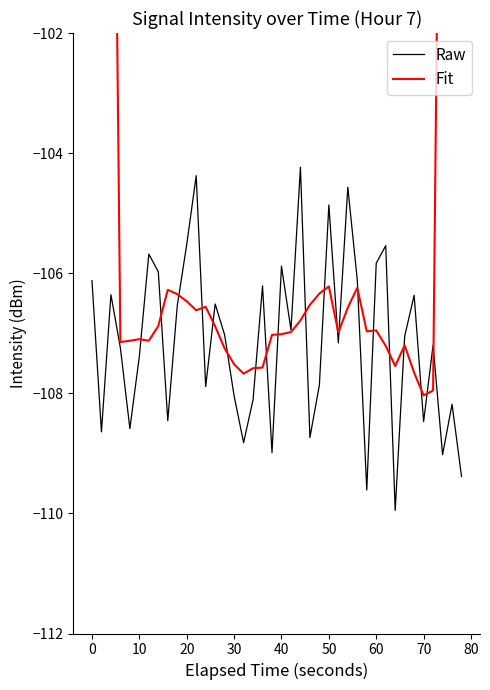

What is the highest value of the Raw series?

-104.2